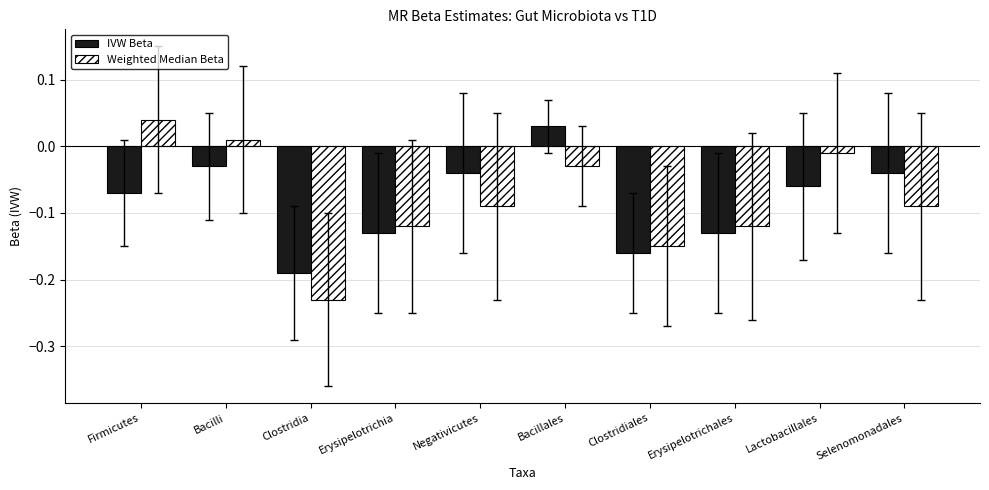

At how many categories does at least one series exceed 0?

3